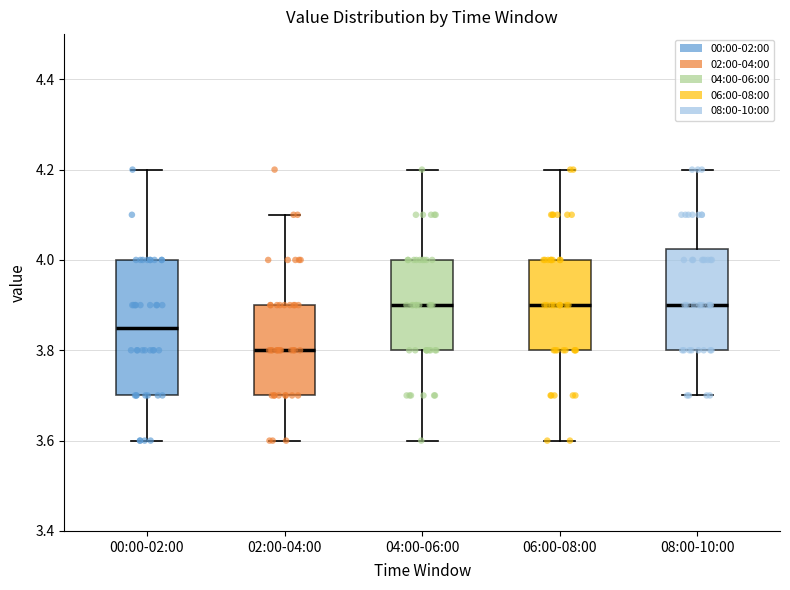

Where is the upper edge of the box for 08:00-10:00 on the y-axis? The values are not printed on the chart, so give them approximately, as read against the axis.

4.02